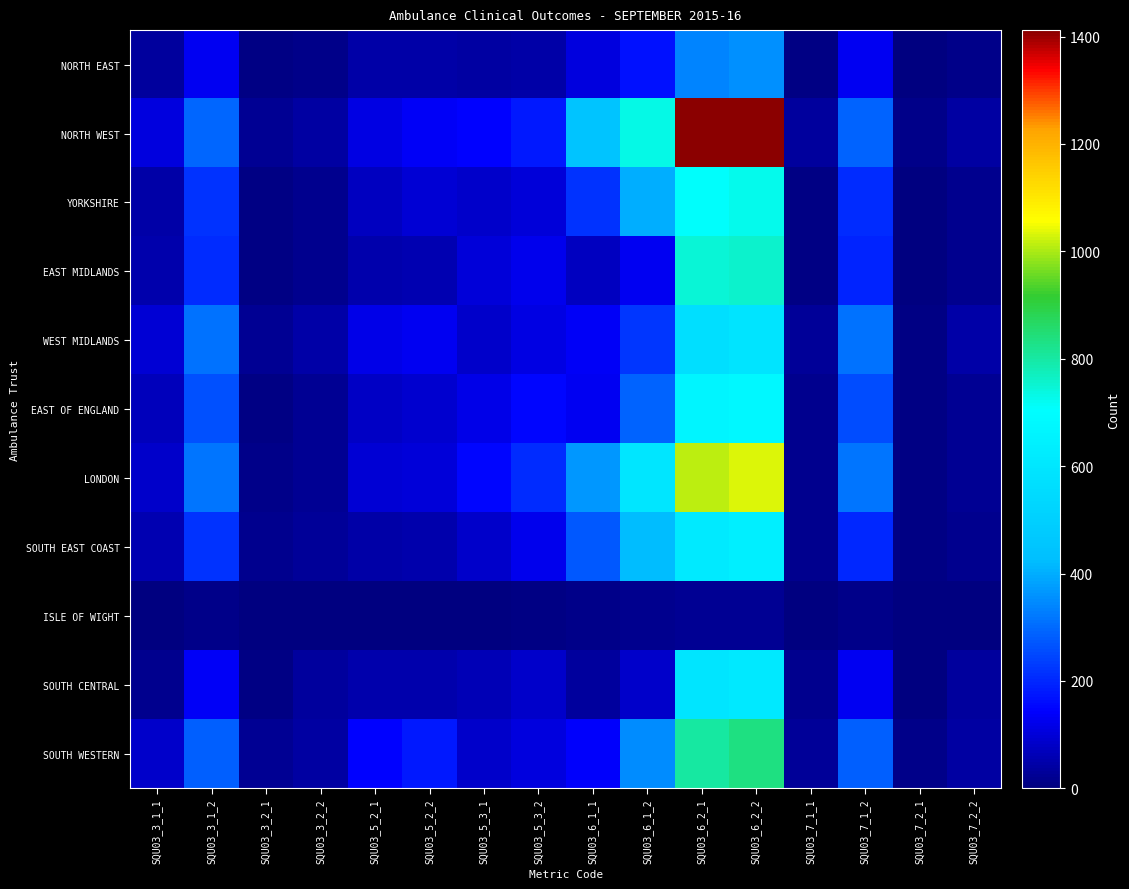

Which series has the largest range (max minus min)?

NORTH WEST